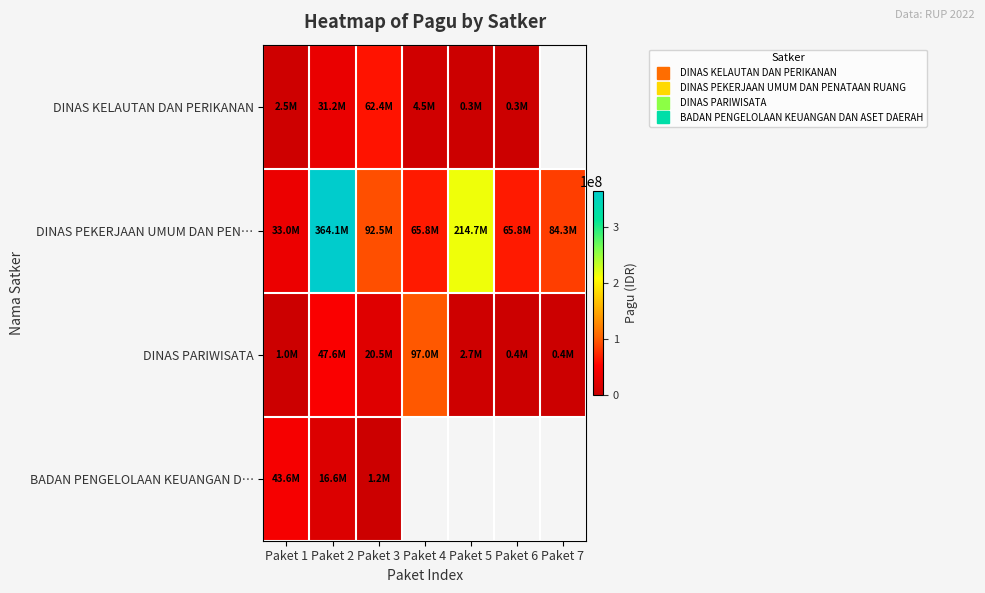

What is the minimum value for DINAS PEKERJAAN UMUM DAN PEN…?

33000000.0